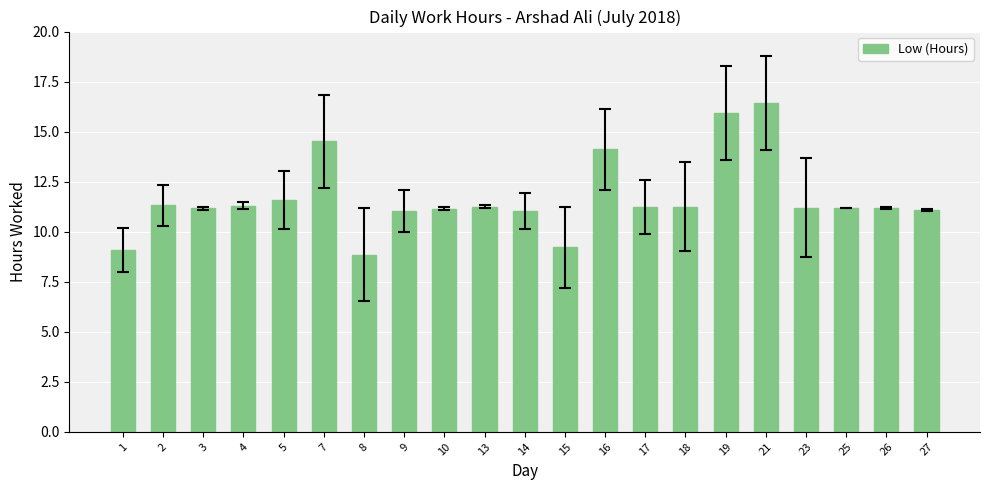

Count the number of categories in the chart.

21